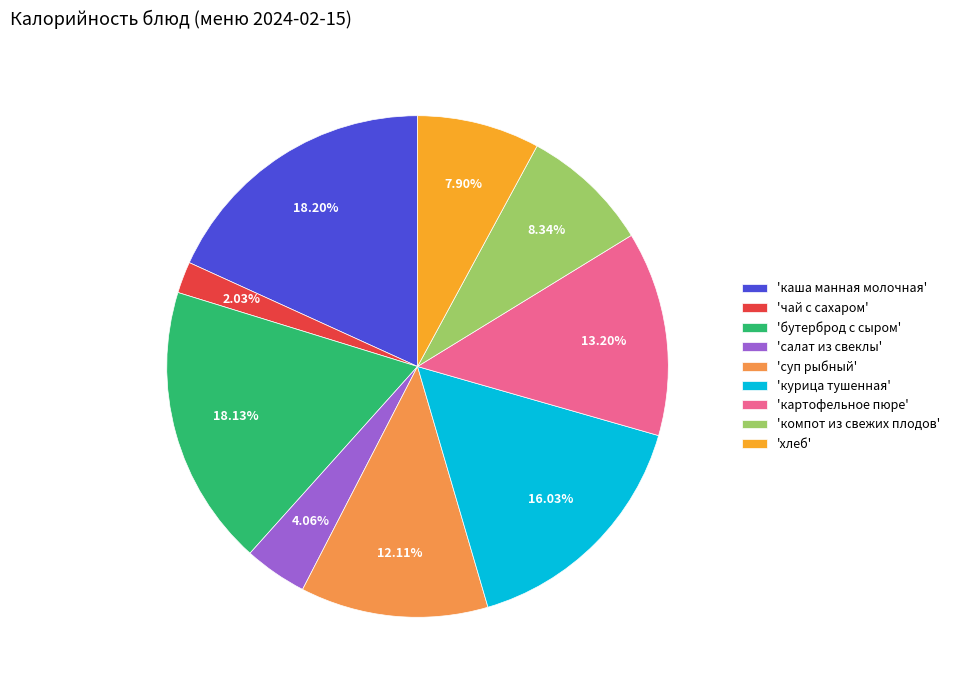

Do 'компот из свежих плодов' and 'бутерброд с сыром' together represent more than half of the pie?

No